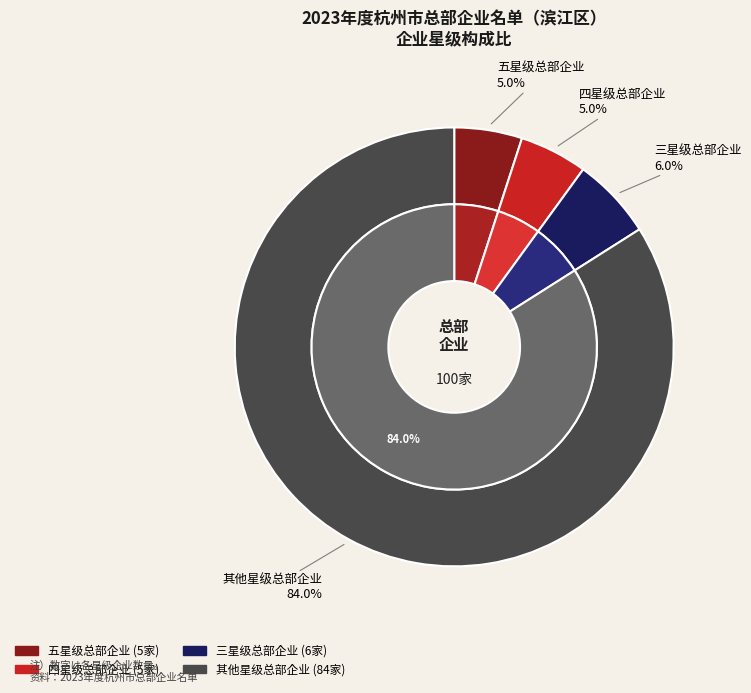

The 五星级总部企业 slice represents 1% of the pie. True or false?

False